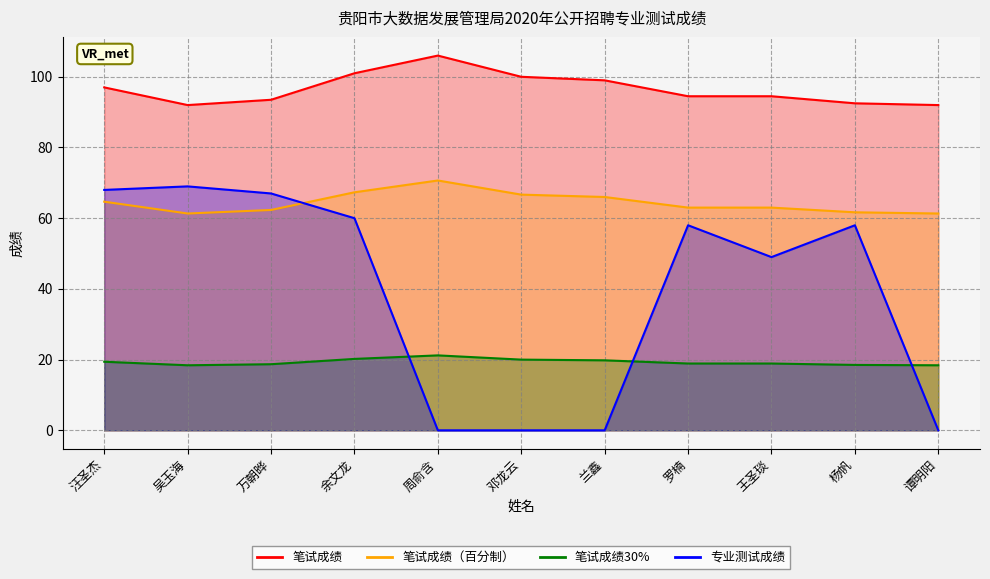

What is the maximum value for 笔试成绩30%?

21.2